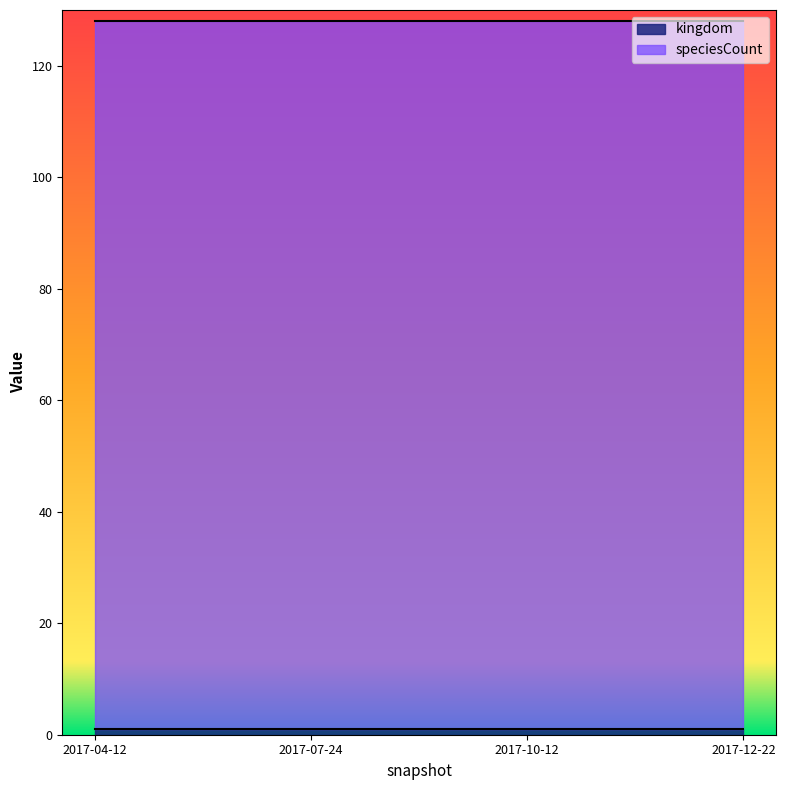

At which category is the sum across all series the highest?

2017-04-12